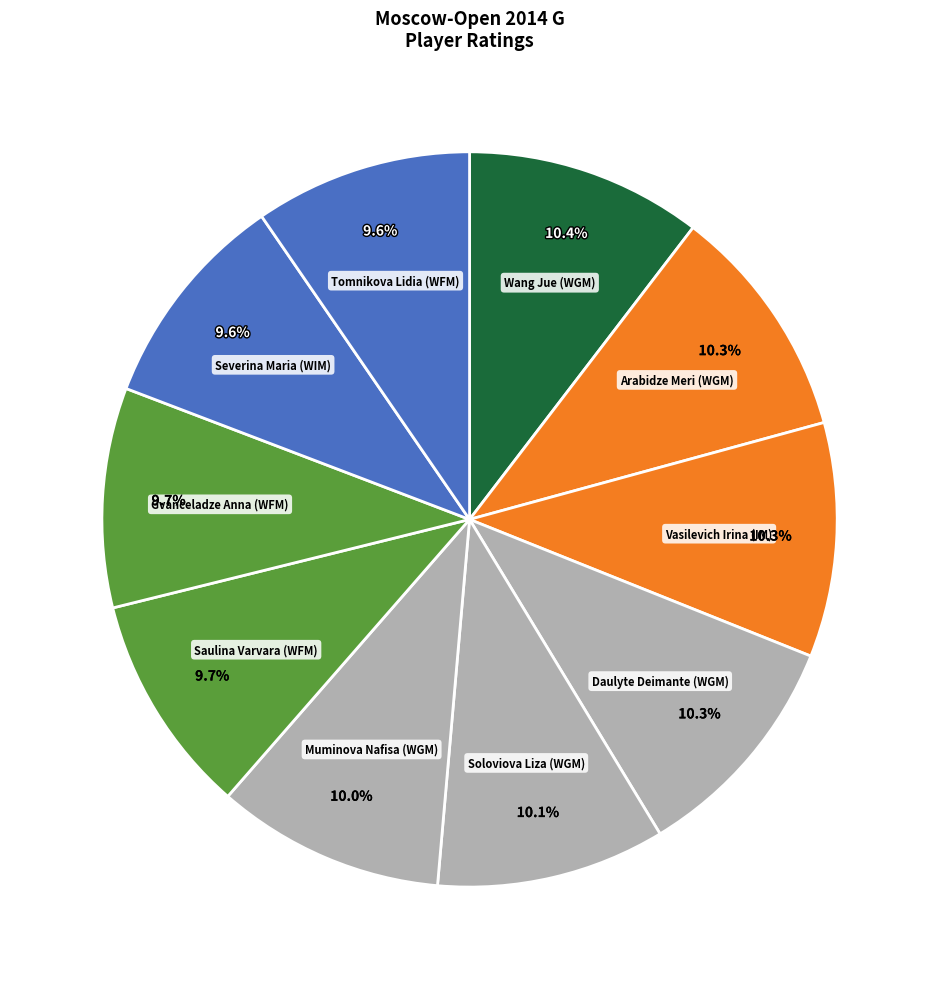

Is there a majority slice in this chart?

No